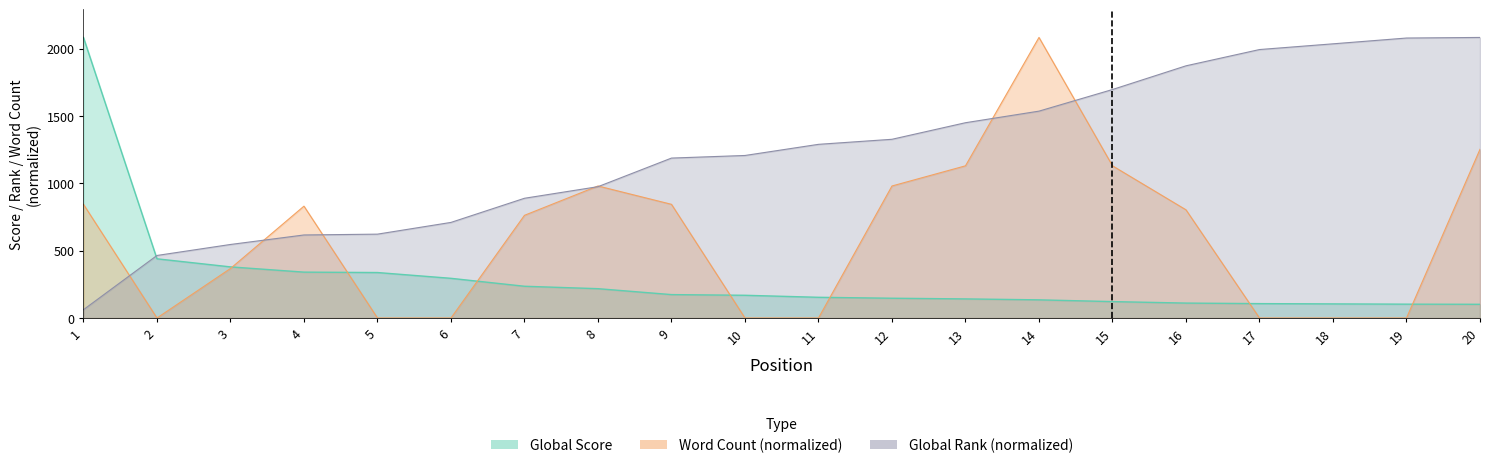

Which category has the lowest value in the Global Rank series?

1